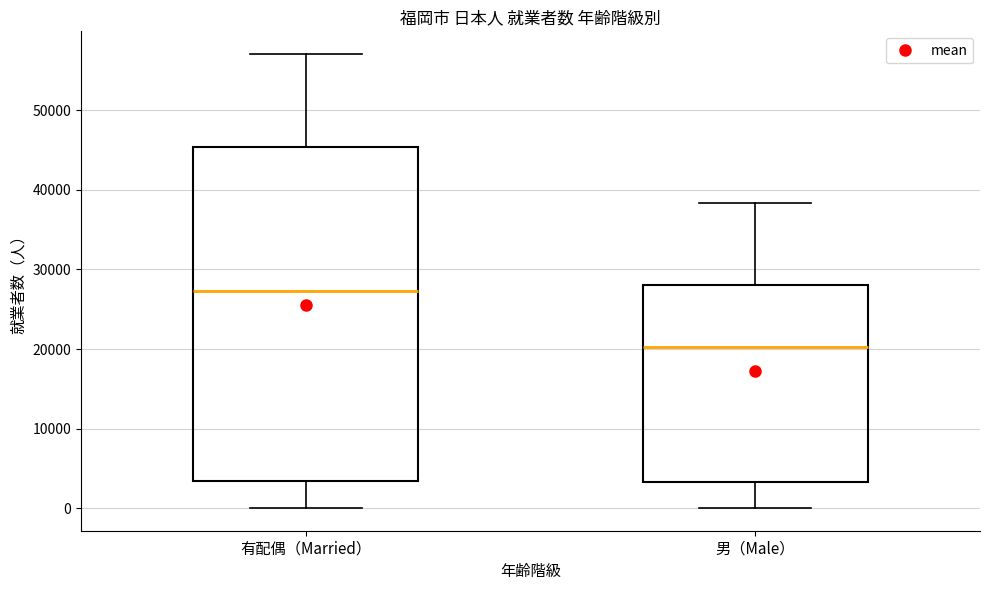

Reading left to right, transcribe this box plot: for each box, give where its median line is, the range the box spans, and where its two whiskers end, as read against the y-axis. The values are not printed on the chart, so give them approximately, as read against the axis.

有配偶（Married）: median 27000, box 3000 to 45000, whiskers 0 to 57000
男（Male）: median 20000, box 3000 to 28000, whiskers 0 to 38000